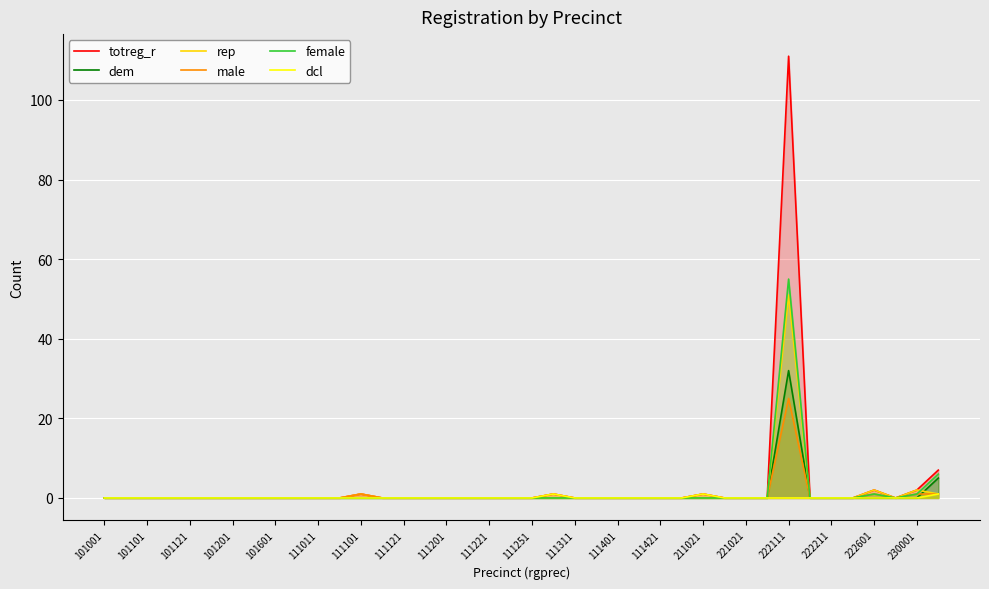

True or false: male and female intersect in this chart.

False